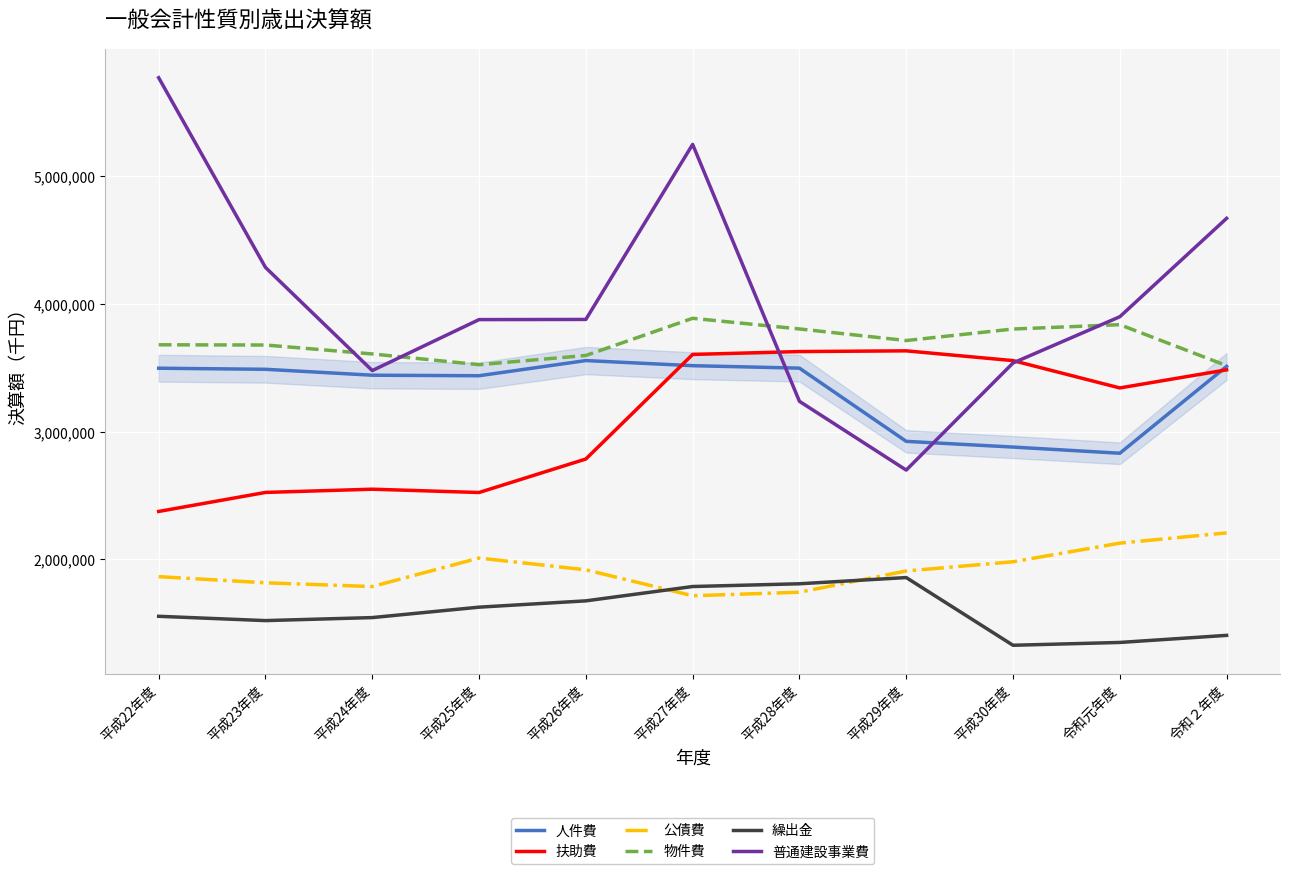

True or false: 扶助費 has a value of 2374718 at 平成22年度.

True